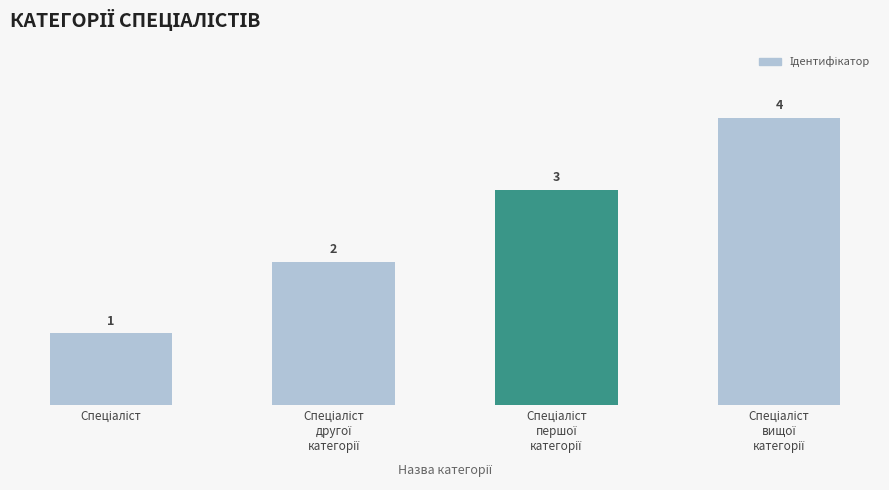

Reading right to left, transcribe all the data shown in this chart.

4	3	2	1